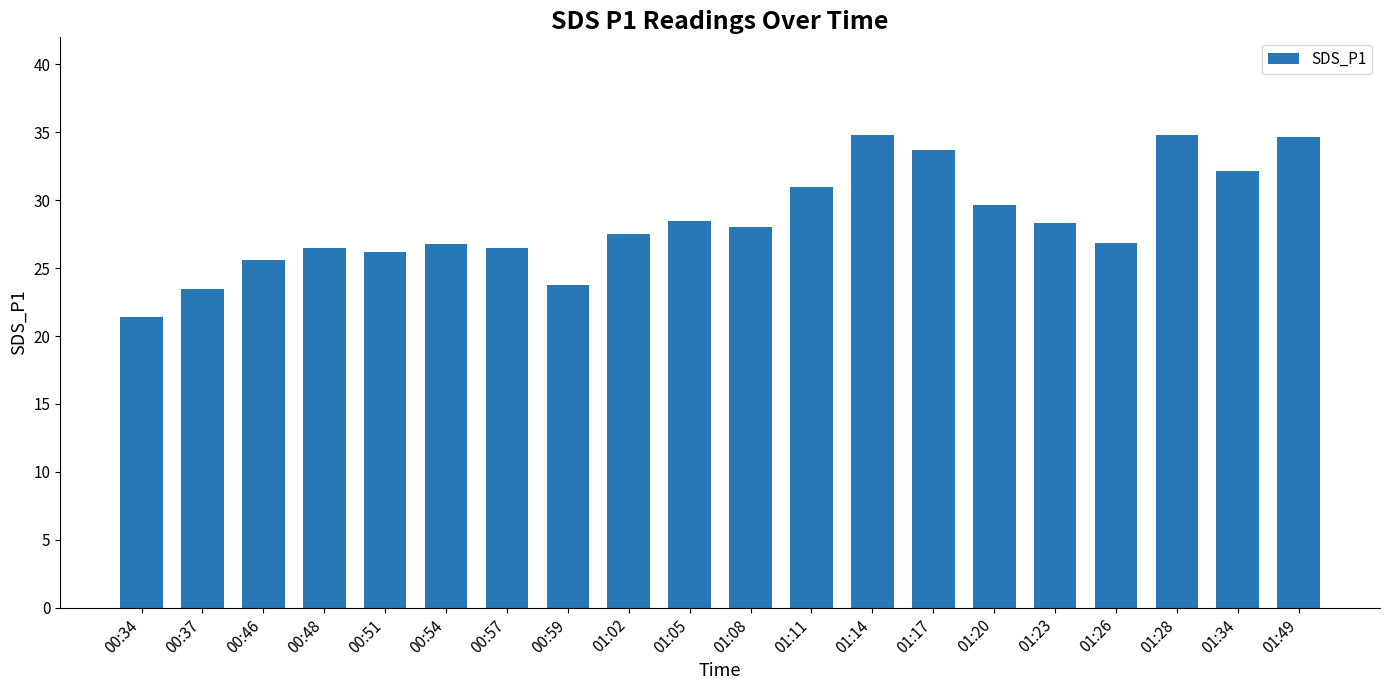

What is the ratio of the value at 01:08 to the value at 01:26?

1.0